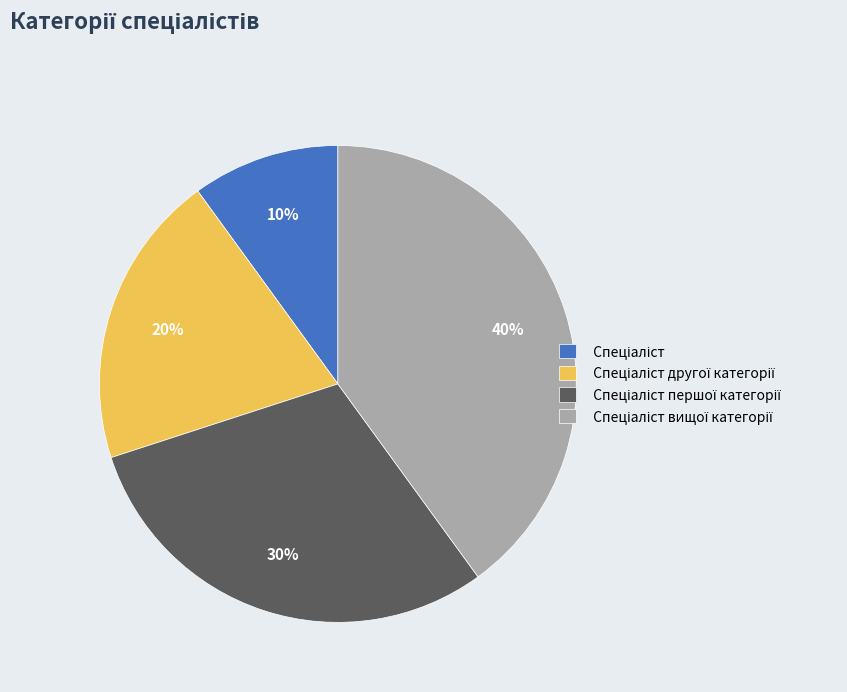

To the nearest percent, what is the average slice percentage?

25%